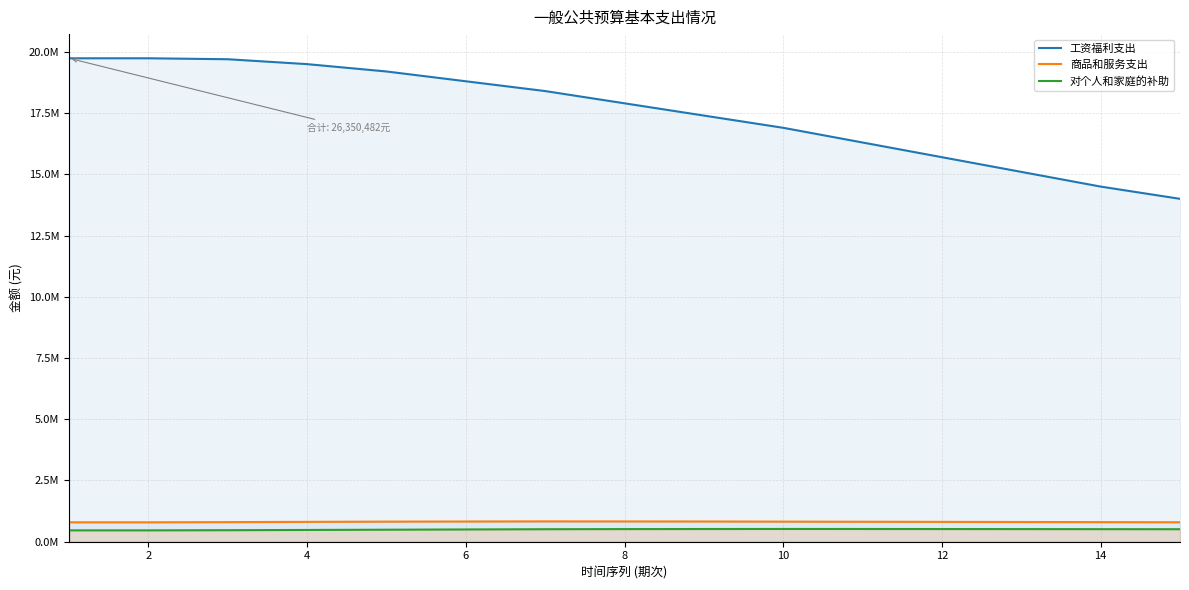

True or false: 商品和服务支出 has a value of 379005.6 at 12.

False